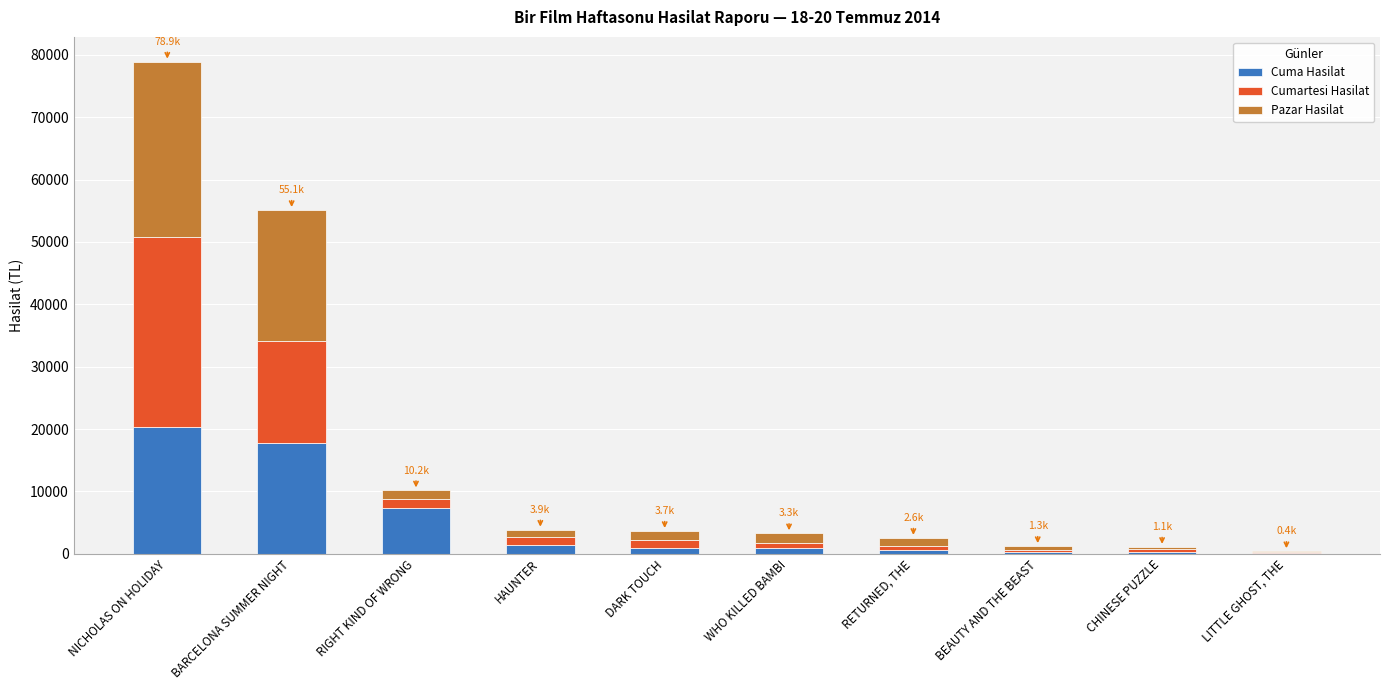

At which category is the sum across all series the highest?

NICHOLAS ON HOLIDAY